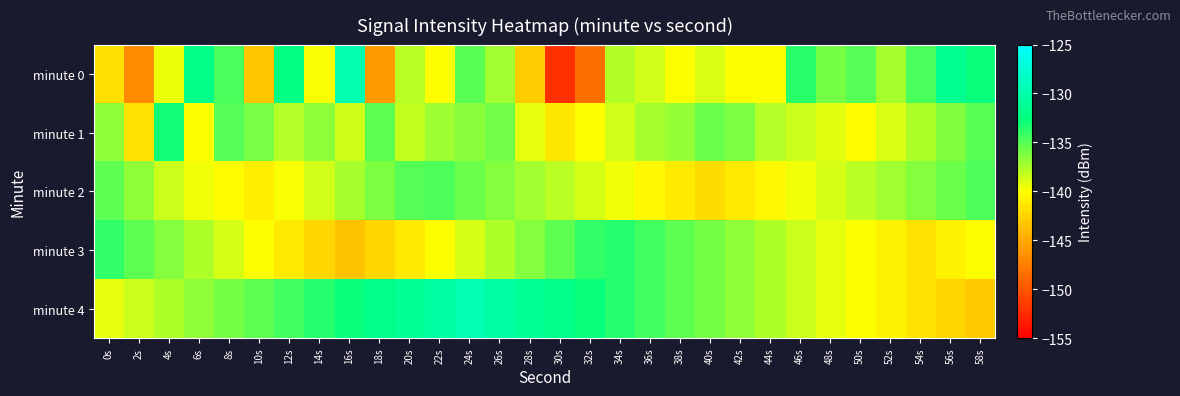

Reading left to right, extract all data points from this chart.

minute 0: 0s=-141.8	2s=-146.7	4s=-139.5	6s=-132.1	8s=-134.7	10s=-143.3	12s=-132.4	14s=-139.8	16s=-129.8	18s=-145.9	20s=-137.9	22s=-140.1	24s=-135.1	26s=-137.2	28s=-142.9	30s=-152.2	32s=-148.5	34s=-137.7	36s=-138.6	38s=-140.0	40s=-138.9	42s=-140.0	44s=-139.9	46s=-133.7	48s=-135.9	50s=-135.0	52s=-137.4	54s=-134.7	56s=-131.5	58s=-132.8
minute 1: 0s=-136.8	2s=-141.6	4s=-133.0	6s=-140.1	8s=-135.0	10s=-136.1	12s=-137.8	14s=-136.7	16s=-138.6	18s=-135.3	20s=-138.2	22s=-137.1	24s=-136.5	26s=-135.8	28s=-139.2	30s=-141.3	32s=-140.1	34s=-138.7	36s=-137.4	38s=-136.9	40s=-135.6	42s=-136.2	44s=-137.8	46s=-138.4	48s=-139.1	50s=-140.2	52s=-138.9	54s=-137.6	56s=-136.3	58s=-135.1
minute 2: 0s=-135.2	2s=-136.8	4s=-138.4	6s=-139.6	8s=-140.2	10s=-141.0	12s=-139.8	14s=-138.6	16s=-137.4	18s=-136.2	20s=-135.0	22s=-134.8	24s=-135.6	26s=-136.4	28s=-137.2	30s=-138.0	32s=-138.8	34s=-139.6	36s=-140.4	38s=-141.2	40s=-142.0	42s=-141.2	44s=-140.4	46s=-139.6	48s=-138.8	50s=-138.0	52s=-137.2	54s=-136.4	56s=-135.6	58s=-134.8
minute 3: 0s=-134.0	2s=-135.2	4s=-136.4	6s=-137.6	8s=-138.8	10s=-140.0	12s=-141.2	14s=-142.4	16s=-143.6	18s=-142.4	20s=-141.2	22s=-140.0	24s=-138.8	26s=-137.6	28s=-136.4	30s=-135.2	32s=-134.0	34s=-133.6	36s=-134.4	38s=-135.2	40s=-136.0	42s=-136.8	44s=-137.6	46s=-138.4	48s=-139.2	50s=-140.0	52s=-140.8	54s=-141.6	56s=-140.8	58s=-140.0
minute 4: 0s=-139.2	2s=-138.4	4s=-137.6	6s=-136.8	8s=-136.0	10s=-135.2	12s=-134.4	14s=-133.6	16s=-132.8	18s=-132.0	20s=-131.2	22s=-130.4	24s=-129.6	26s=-130.4	28s=-131.2	30s=-132.0	32s=-132.8	34s=-133.6	36s=-134.4	38s=-135.2	40s=-136.0	42s=-136.8	44s=-137.6	46s=-138.4	48s=-139.2	50s=-140.0	52s=-140.8	54s=-141.6	56s=-142.4	58s=-143.2